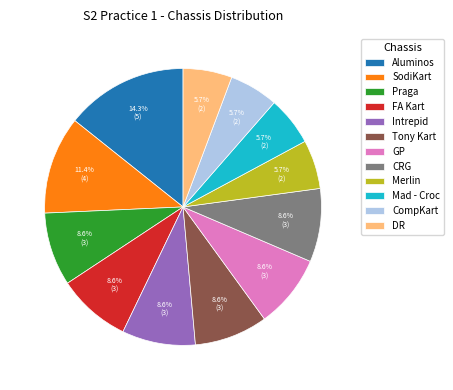

To the nearest percent, what portion does SodiKart represent?

11%